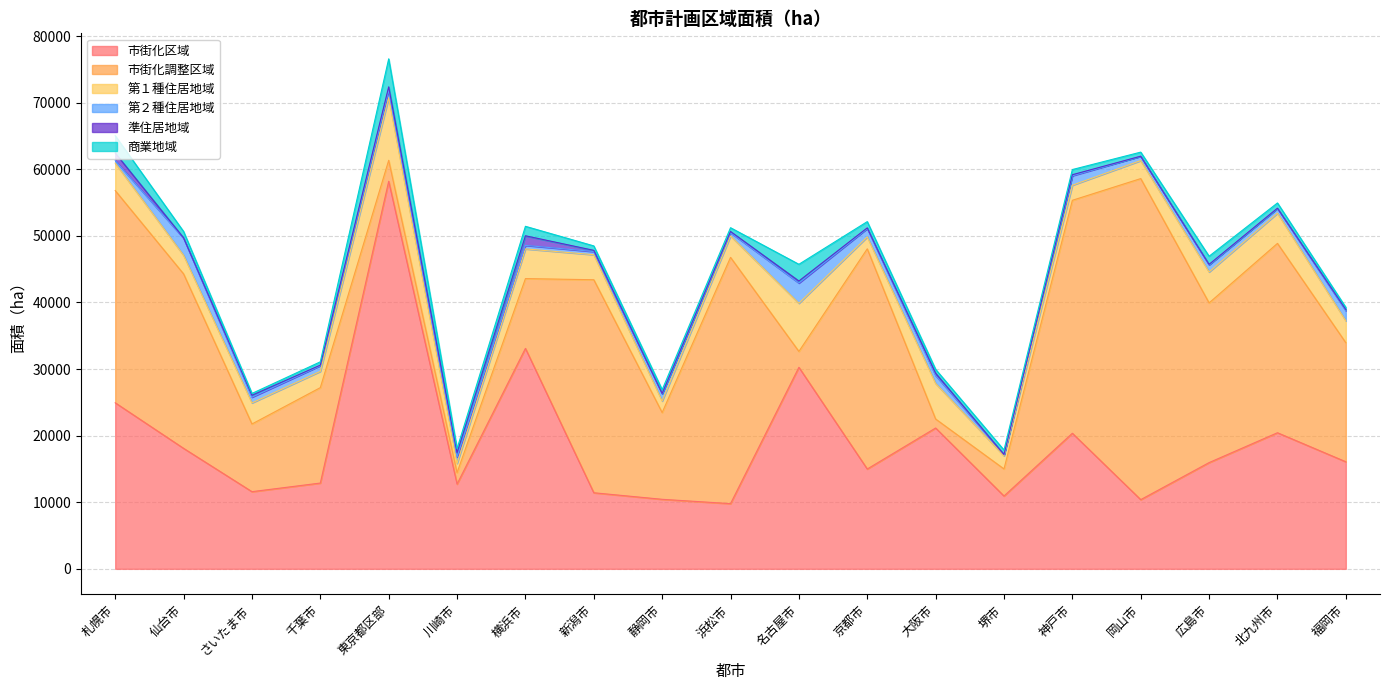

Rank the series by their maximum value, from highest to lowest.

市街化区域, 市街化調整区域, 第１種住居地域, 商業地域, 第２種住居地域, 準住居地域